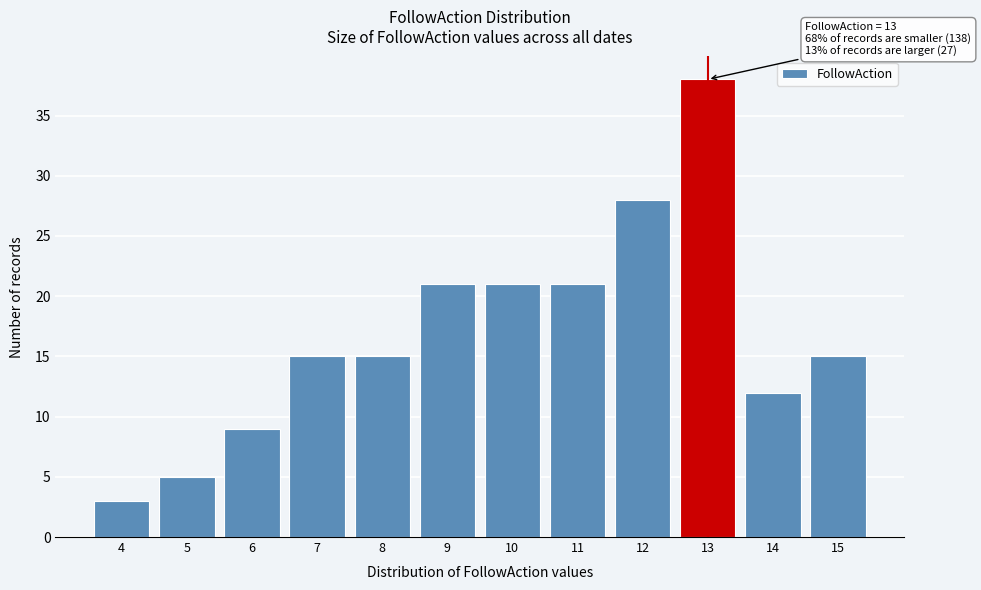

Reading left to right, transcribe all the data shown in this chart.

4=3	5=5	6=9	7=15	8=15	9=21	10=21	11=21	12=28	13=38	14=12	15=15